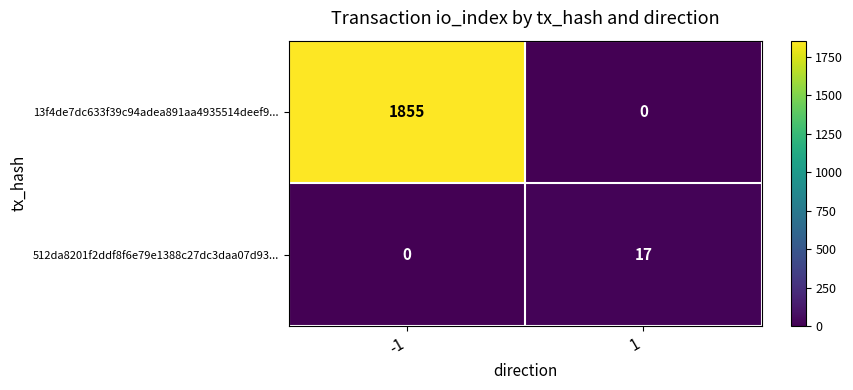

At which category is the sum across all series the highest?

-1